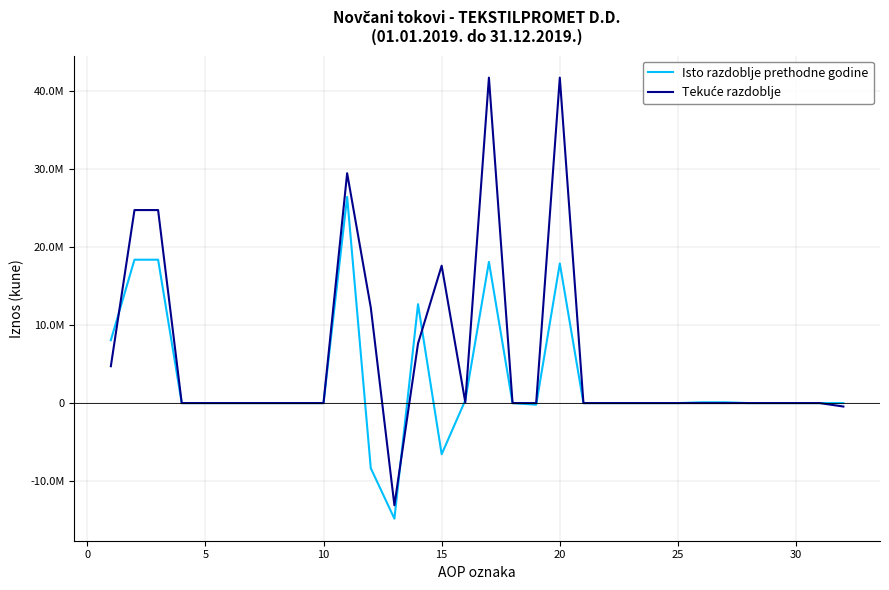

Does the chart display data point markers on the line(s)?

No